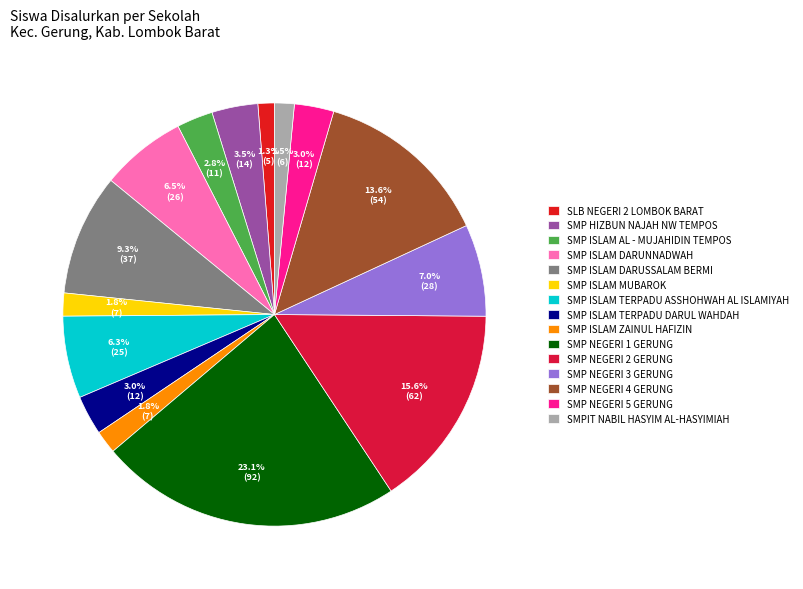

The SMP ISLAM DARUSSALAM BERMI slice represents 1% of the pie. True or false?

False